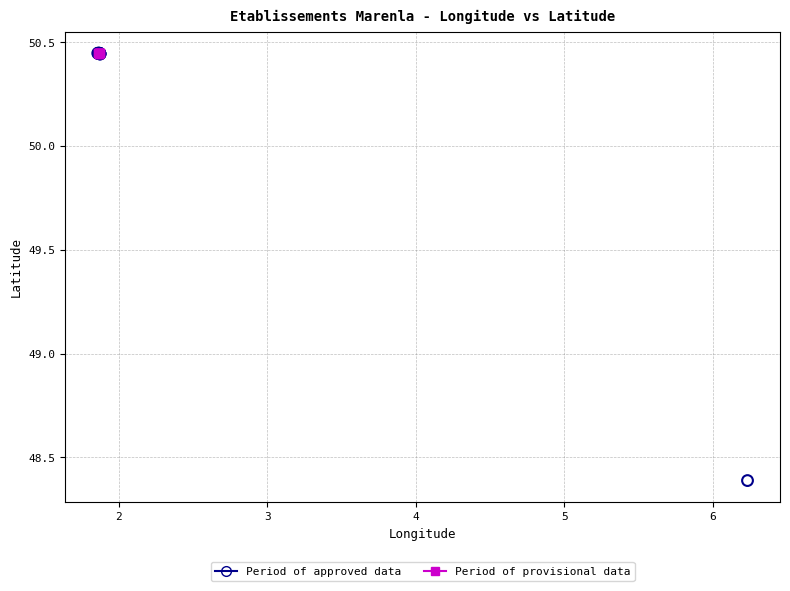

Which series reaches the minimum Y coordinate?

Period of approved data